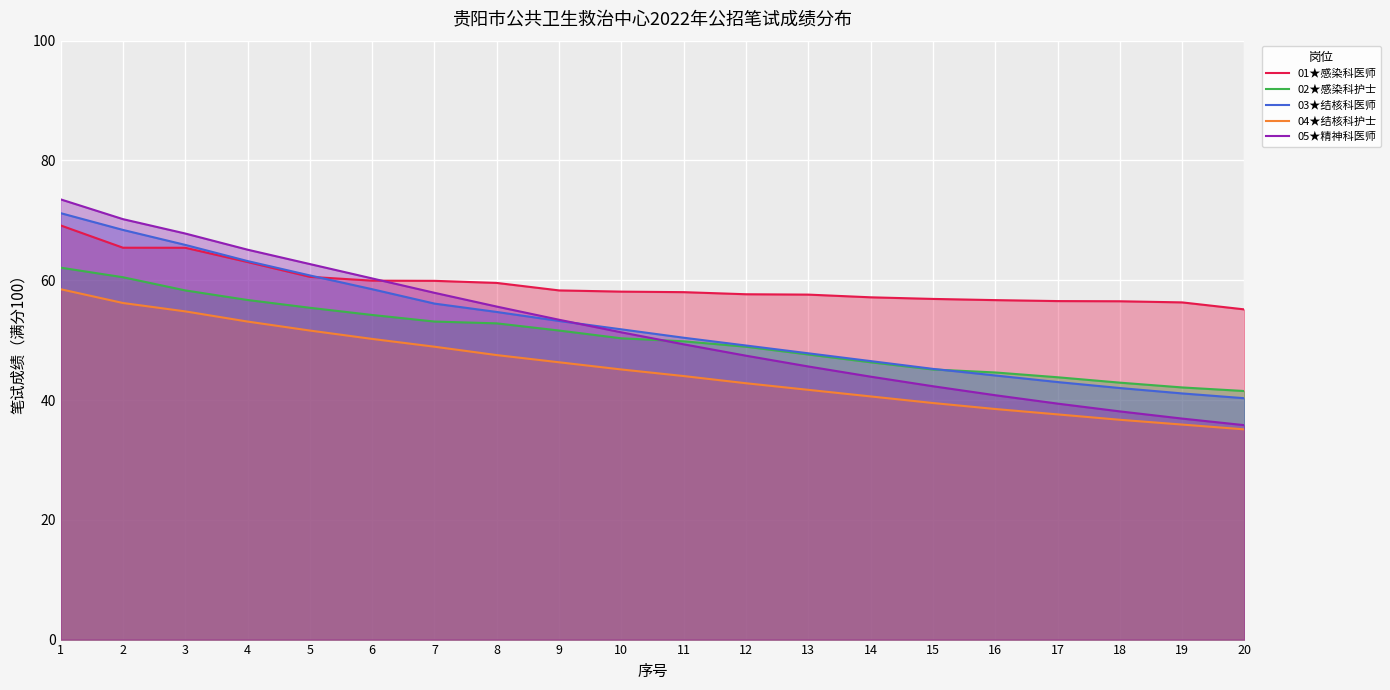

True or false: 02★感染科护士 has more than 1 points higher than both neighbors.

False